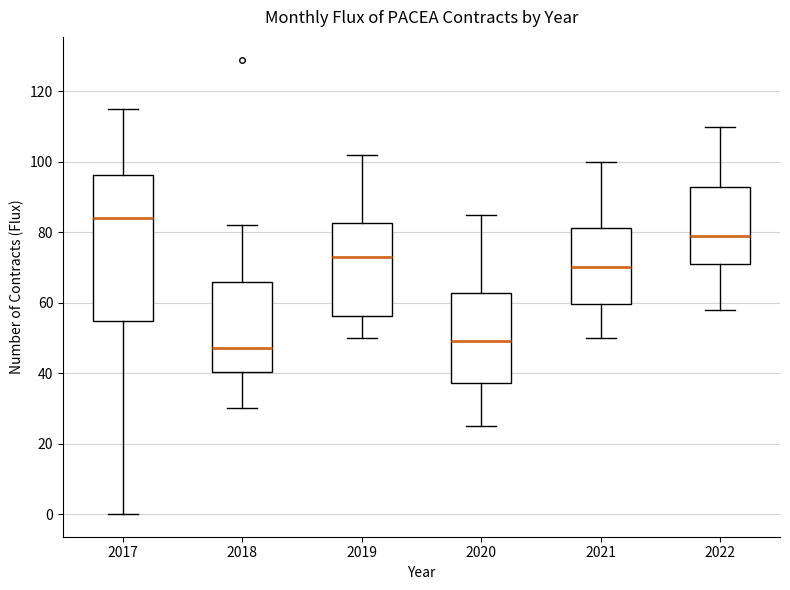

Which box's median line is the lowest?

2018